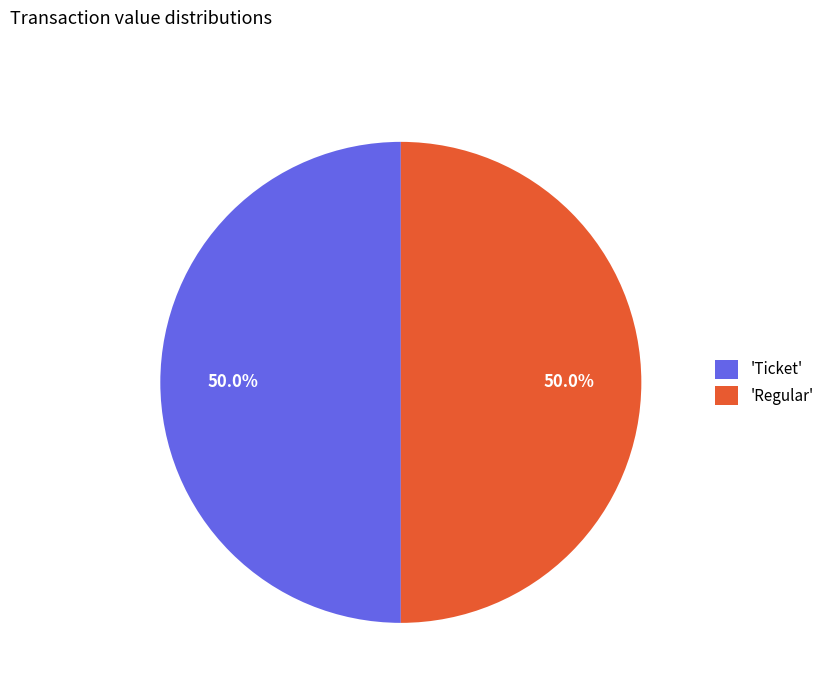

What percentage is NOT represented by 'Ticket'?

50.0%